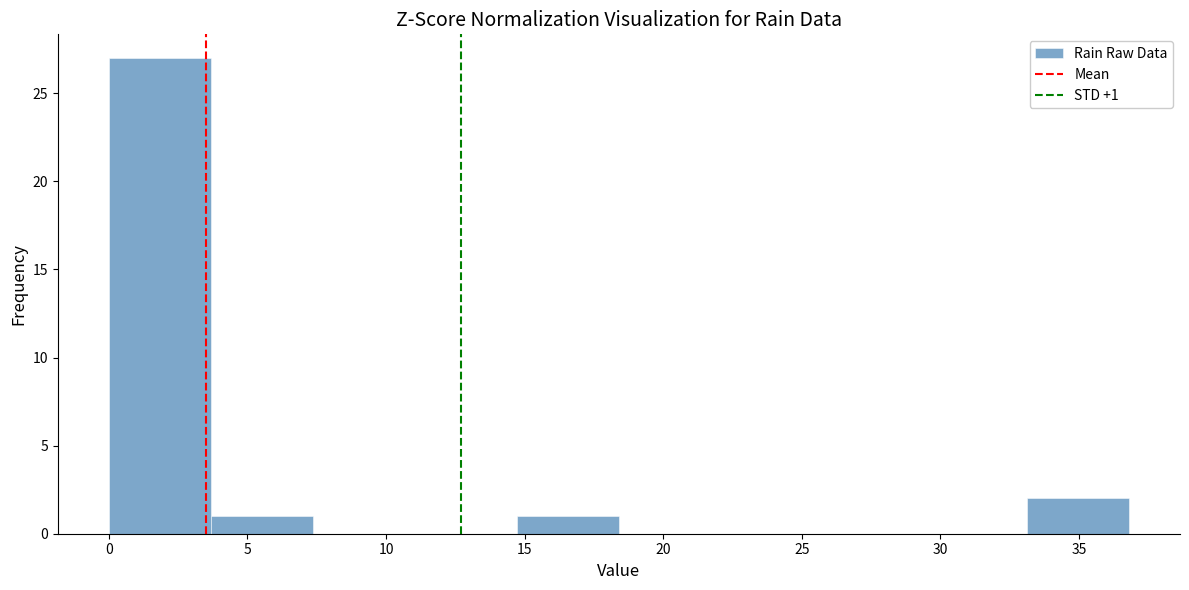

Which range on the x-axis has the tallest bar?

0.0 to 3.5